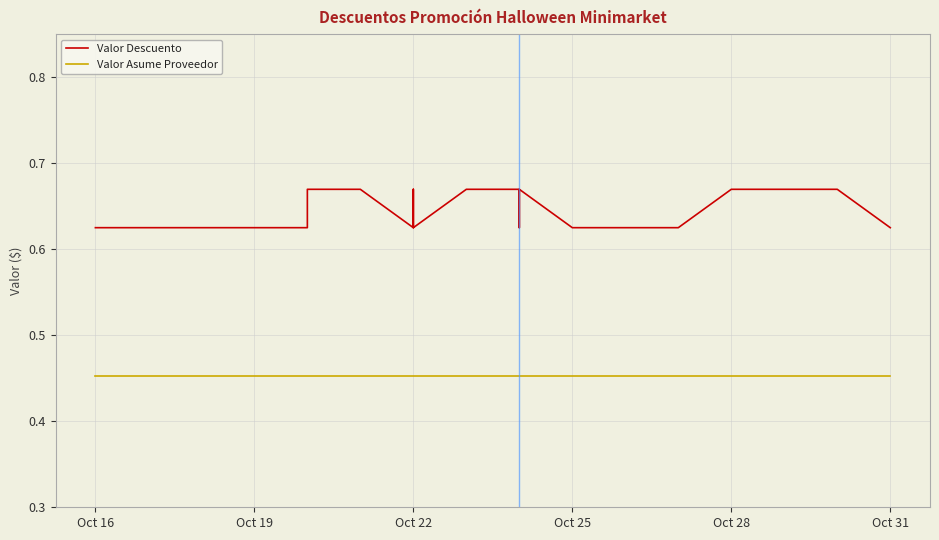

Reading left to right, extract all data points from this chart.

Valor Descuento: 0.6	0.6	0.6	0.6	0.6	0.6	0.6	0.6	0.7	0.7	0.7	0.6	0.6	0.6	0.7	0.6	0.7	0.7	0.7	0.6	0.7	0.6	0.6	0.6	0.6	0.6	0.6	0.7	0.7	0.7	0.7	0.7	0.7	0.7	0.7	0.7	0.6
Valor Asume Proveedor: 0.5	0.5	0.5	0.5	0.5	0.5	0.5	0.5	0.5	0.5	0.5	0.5	0.5	0.5	0.5	0.5	0.5	0.5	0.5	0.5	0.5	0.5	0.5	0.5	0.5	0.5	0.5	0.5	0.5	0.5	0.5	0.5	0.5	0.5	0.5	0.5	0.5